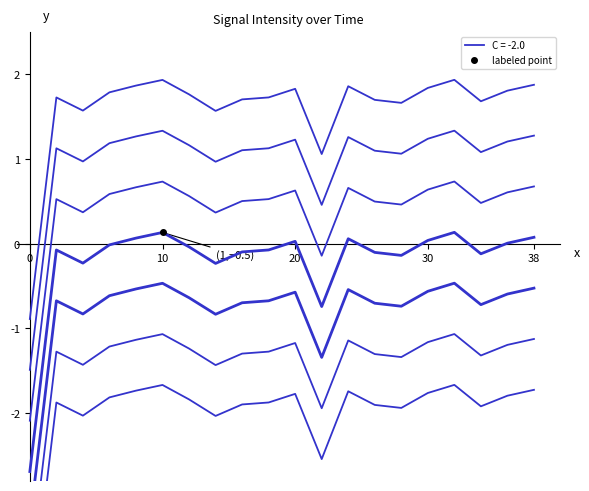

How many interior local peaks (higher than both neighbors) does the data have?

5